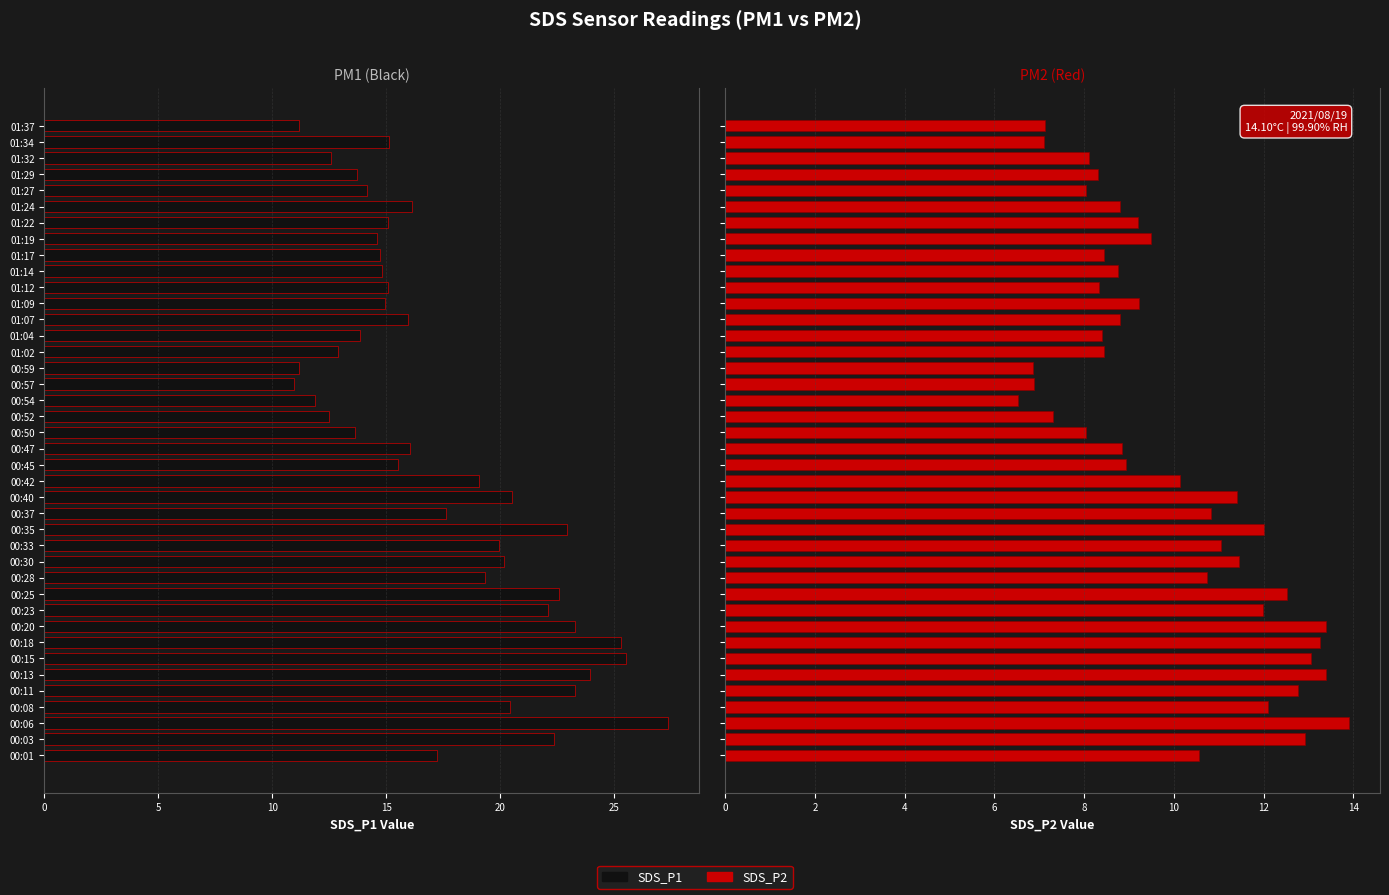

At how many categories does at least one series exceed 18?

16